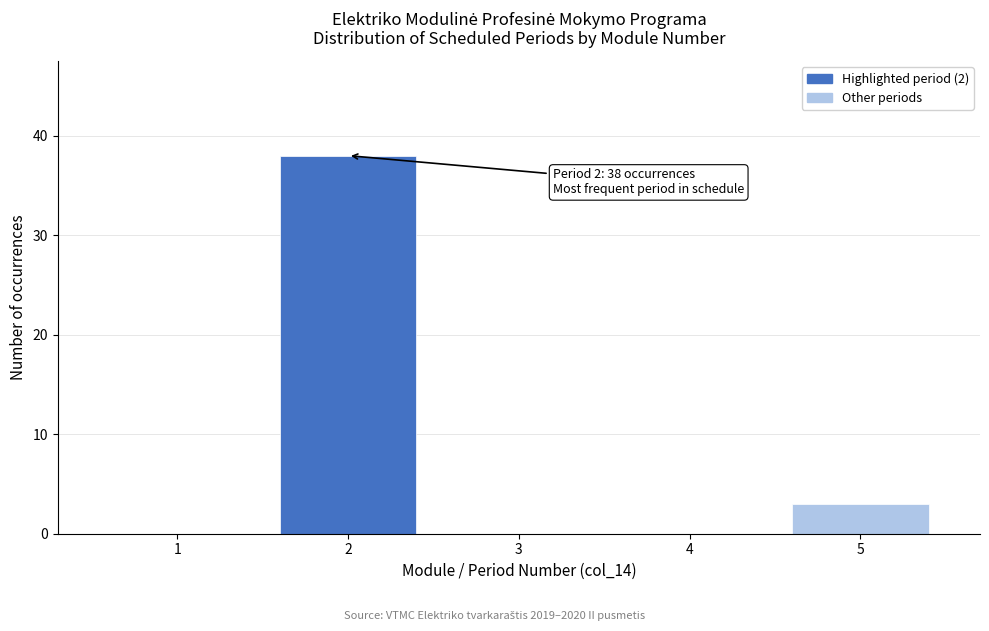

Which range on the x-axis has the tallest bar?

1.5 to 2.5